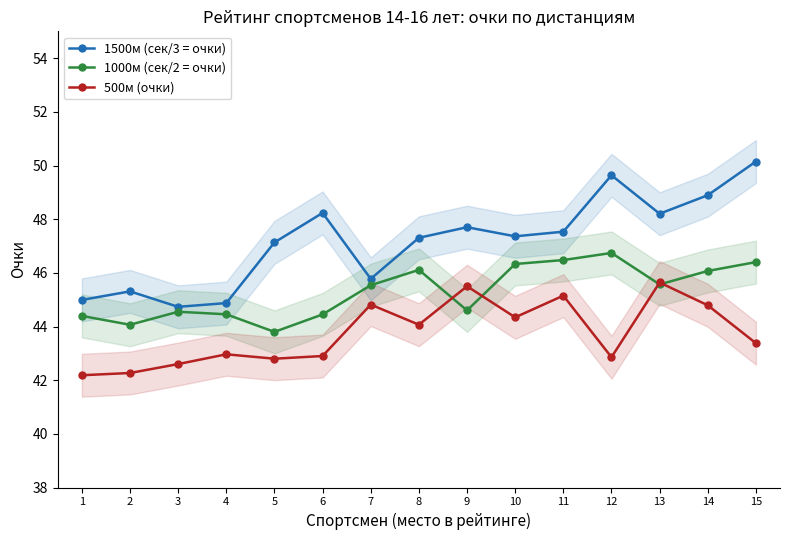

Count the number of data series in this chart.

3